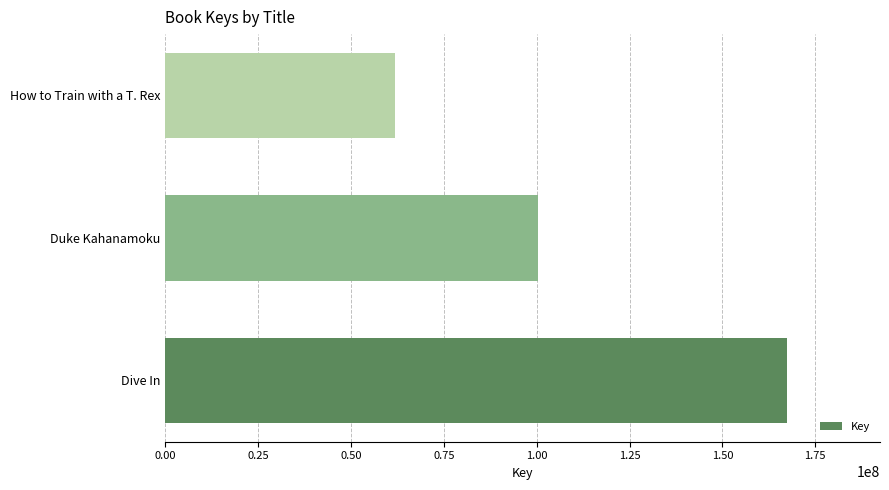

How many data points does each series have?

3